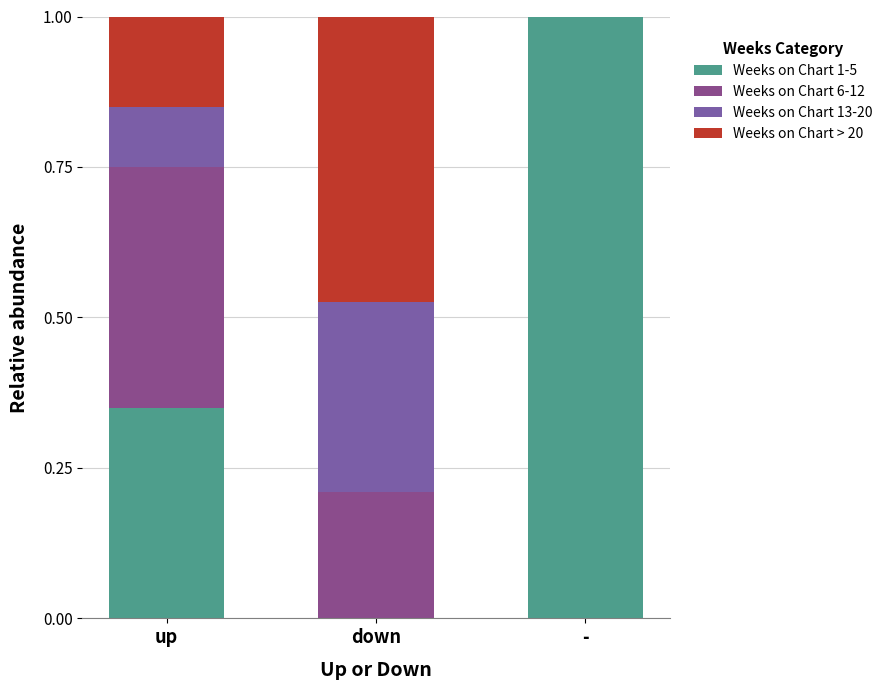

How many data points in Weeks on Chart 1-5 are above 0?

2